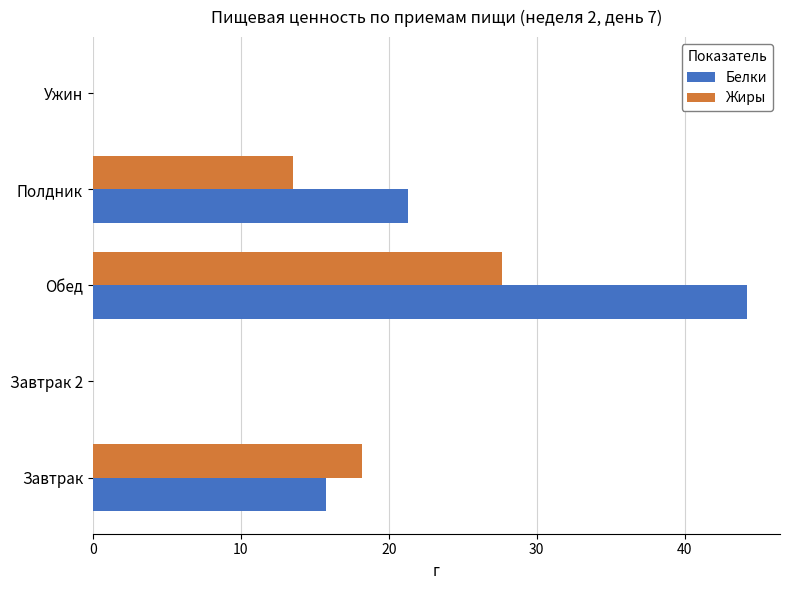

Which series has the largest range (max minus min)?

Белки